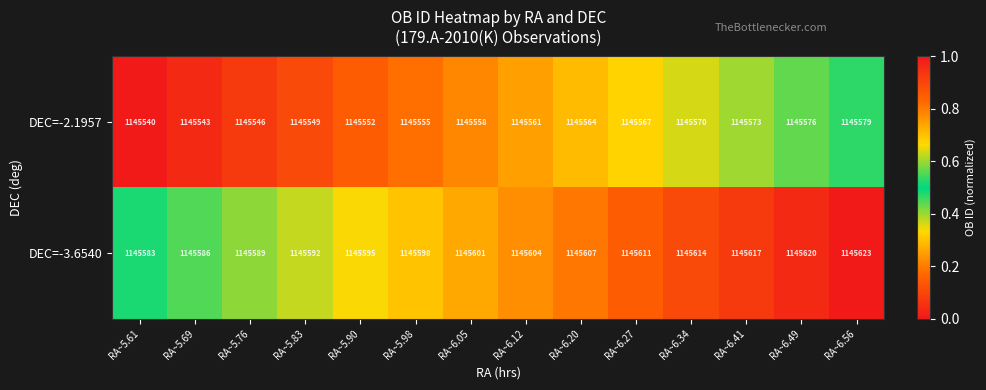

Is it true that DEC=-3.6540 equals 539746 at RA~6.49?

False